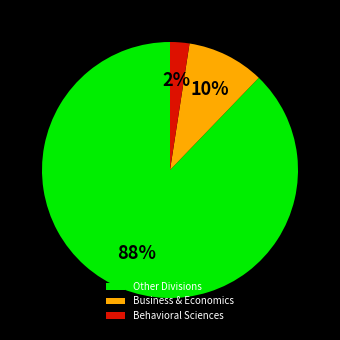

To the nearest percent, what is the average slice percentage?

33%